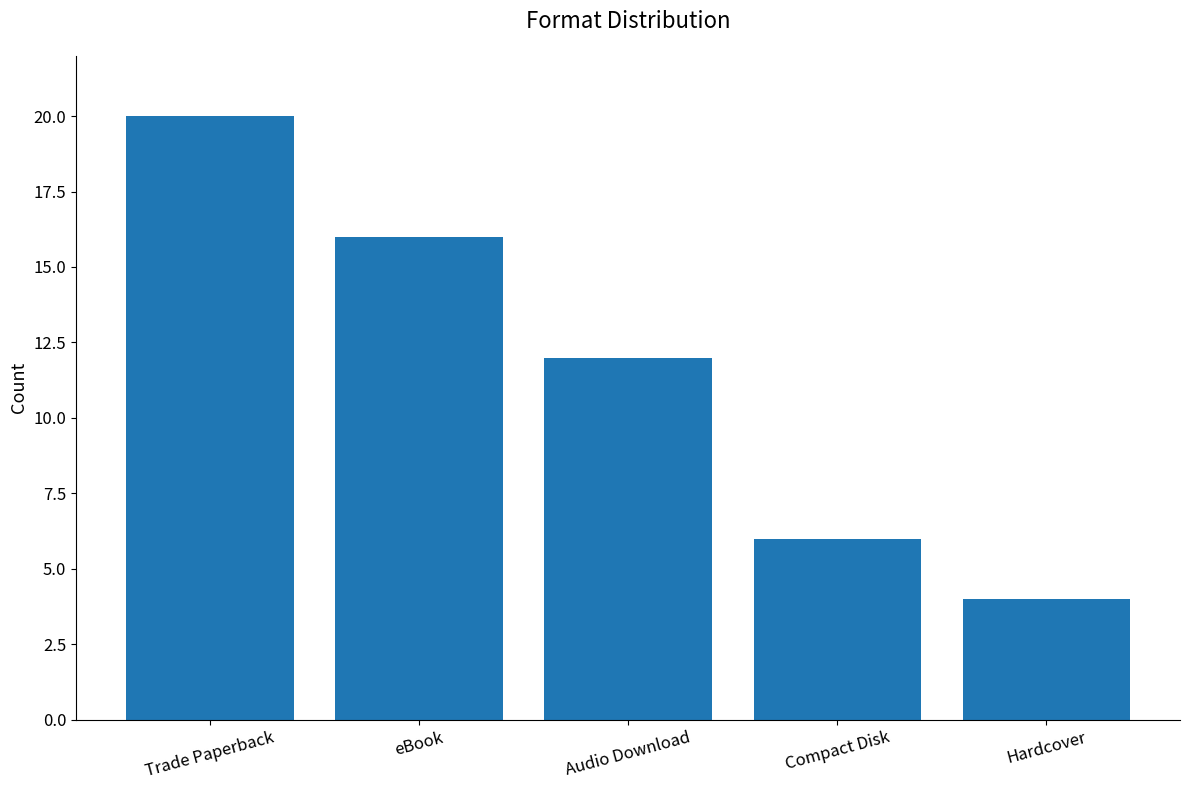

Which label corresponds to the largest value in the chart?

Trade Paperback